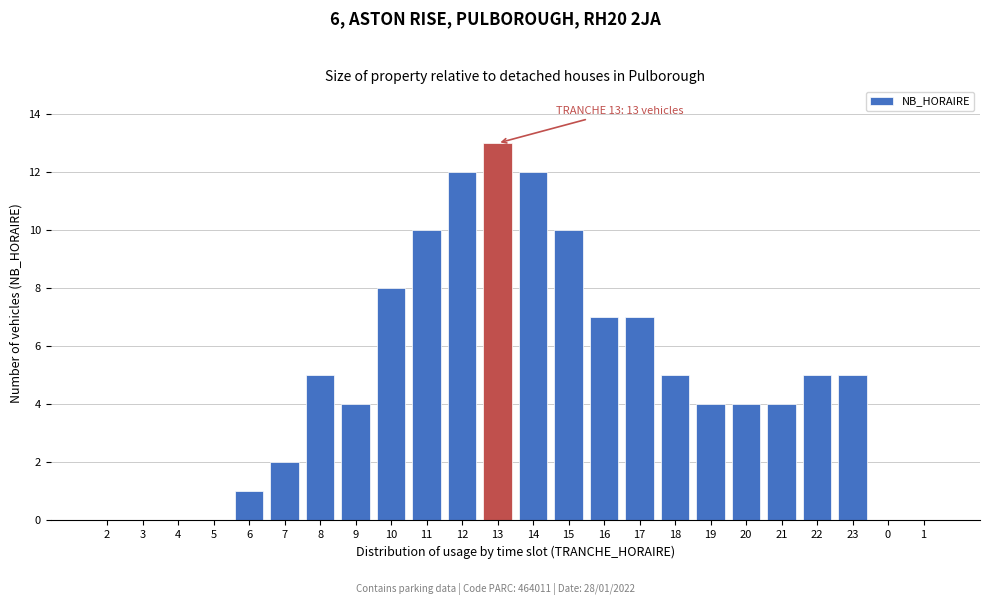

Reading left to right, extract all data points from this chart.

2=0	3=0	4=0	5=0	6=1	7=2	8=5	9=4	10=8	11=10	12=12	13=13	14=12	15=10	16=7	17=7	18=5	19=4	20=4	21=4	22=5	23=5	0=0	1=0